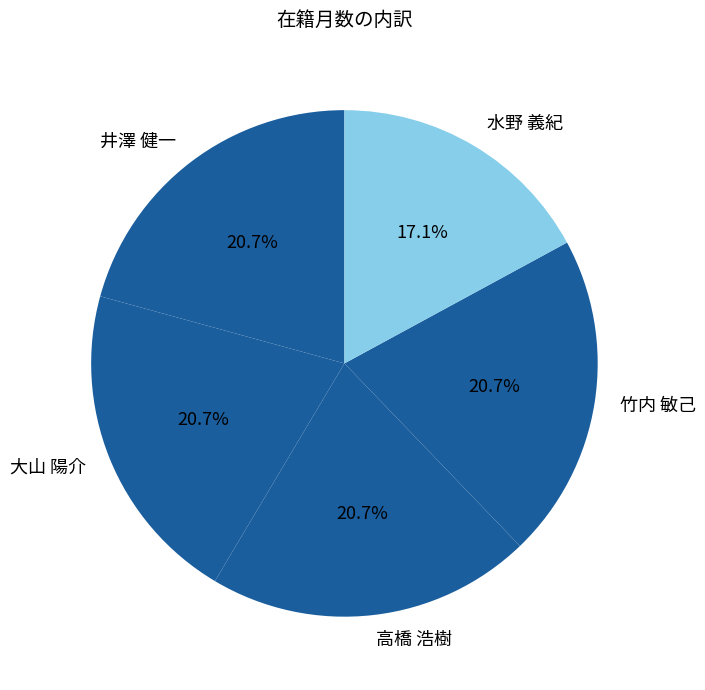

True or false: 高橋 浩樹 accounts for 7% of the total.

False